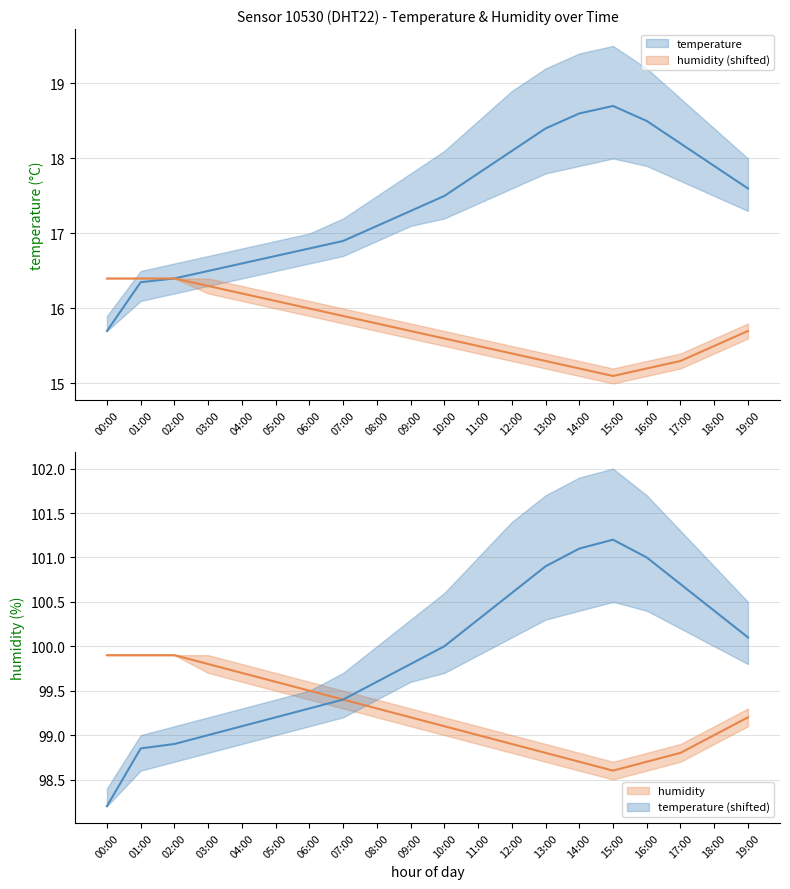

What is the difference between the maximum and minimum values in the temperature_mean series?

3.0